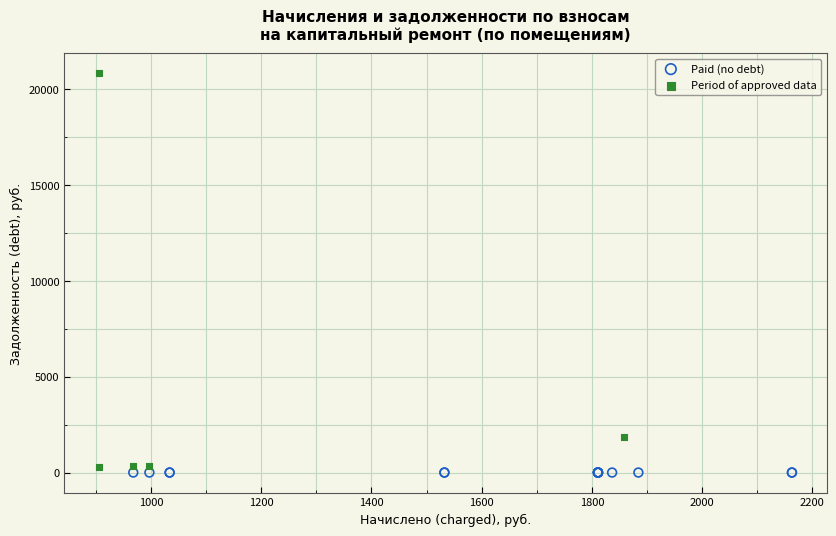

Which series contains the highest Y value?

Period of approved data